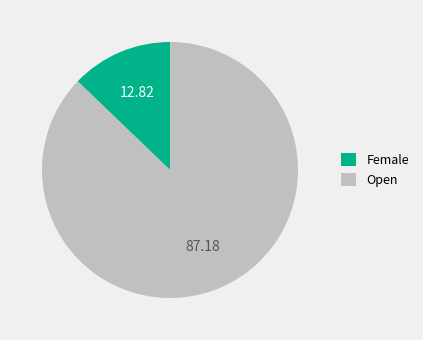

Do Female and Open together represent more than half of the pie?

Yes